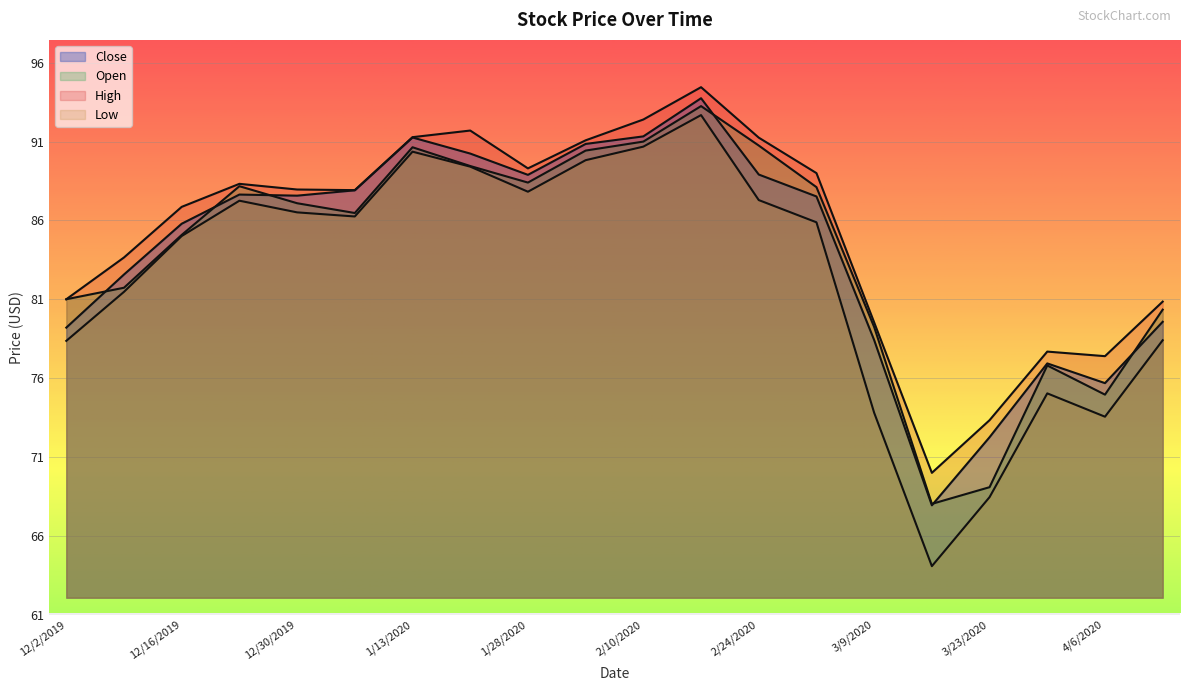

Which category has the highest value across all series?

2/18/2020